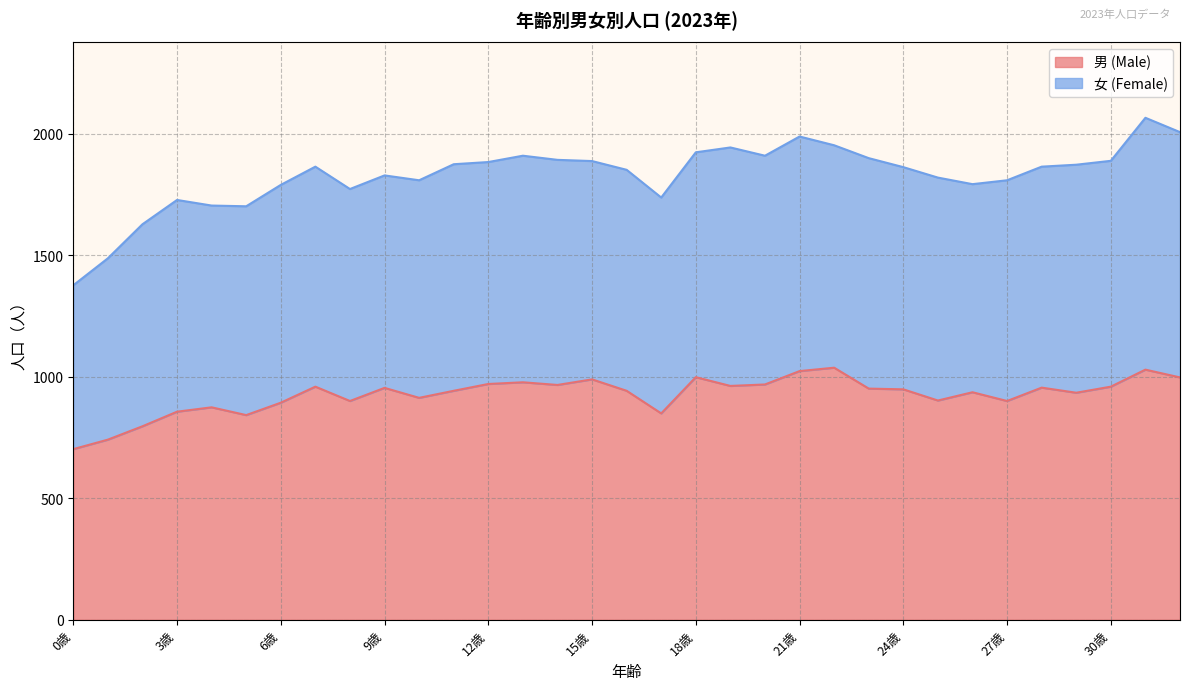

The value at 15歳 is 989. True or false?

True